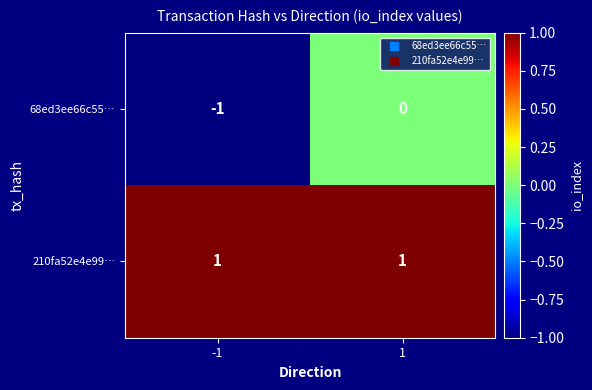

How many distinct data groups are displayed?

2